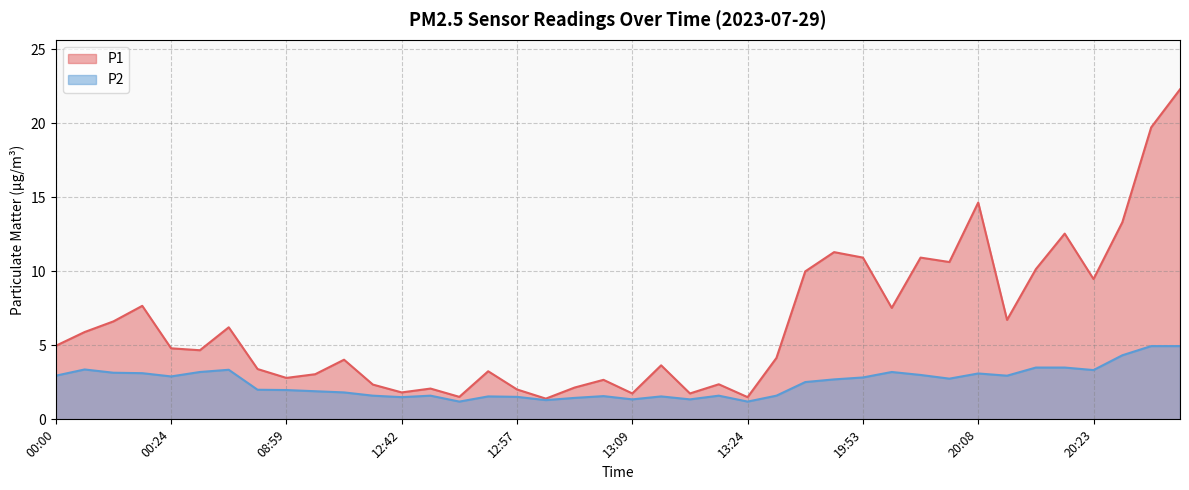

What are all the series names shown in the legend?

P1, P2